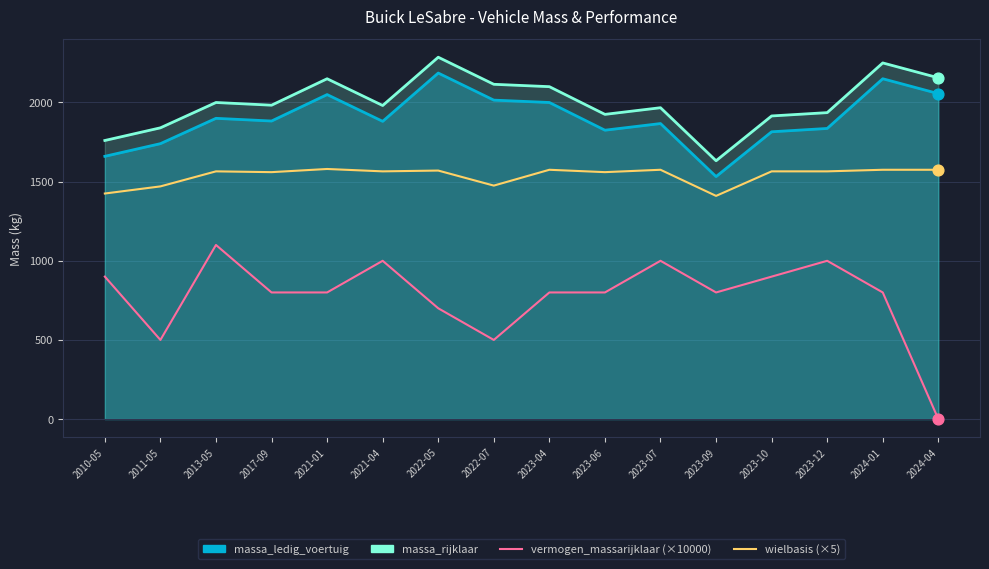

What are all the series names shown in the legend?

vermogen_massarijklaar (×10000), wielbasis (×5)